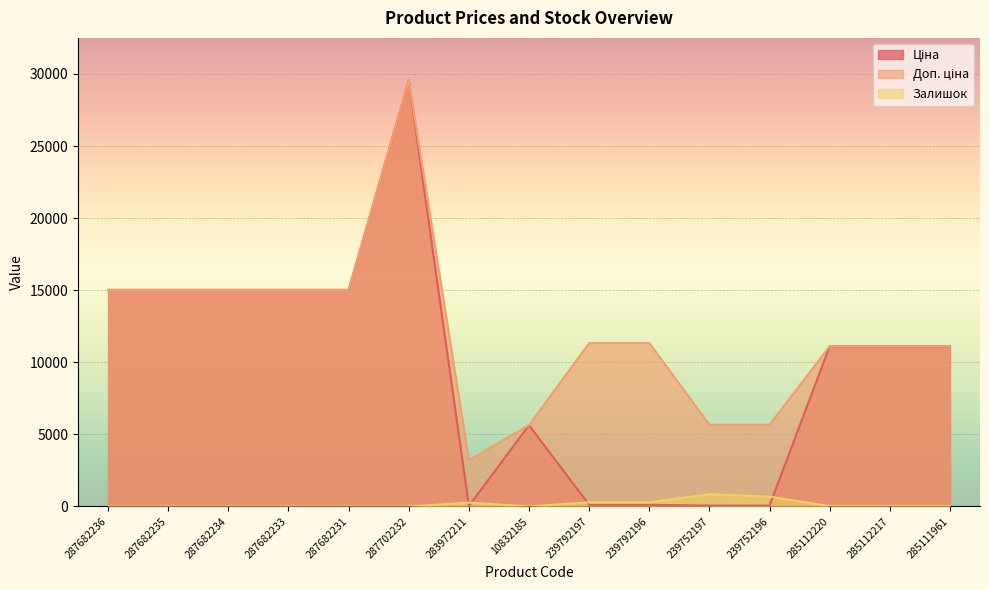

What are all the series names shown in the legend?

Ціна, Доп. ціна, Залишок